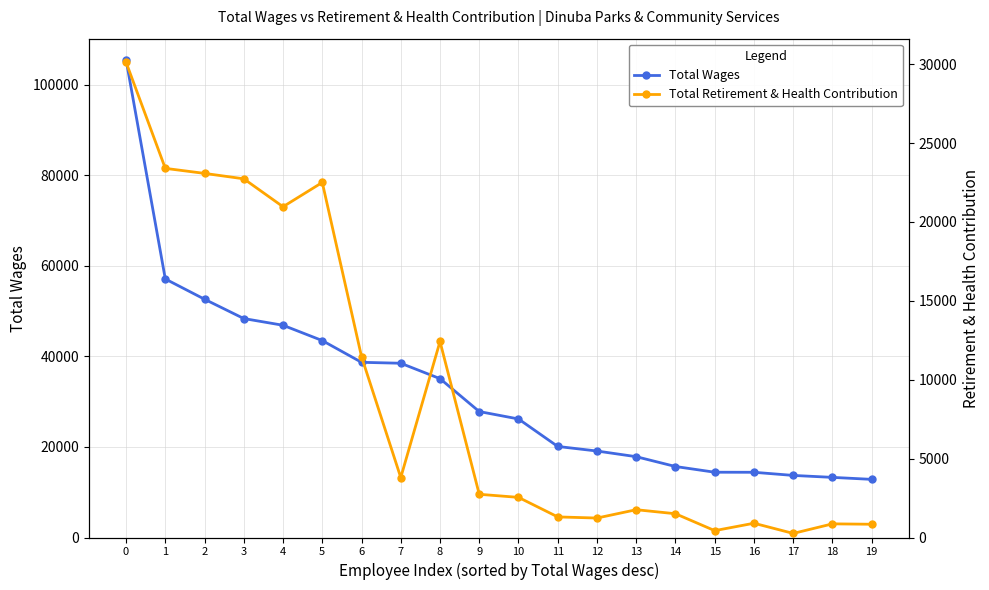

Where is Total Retirement & Health Contribution nearest to the value 15189?

8